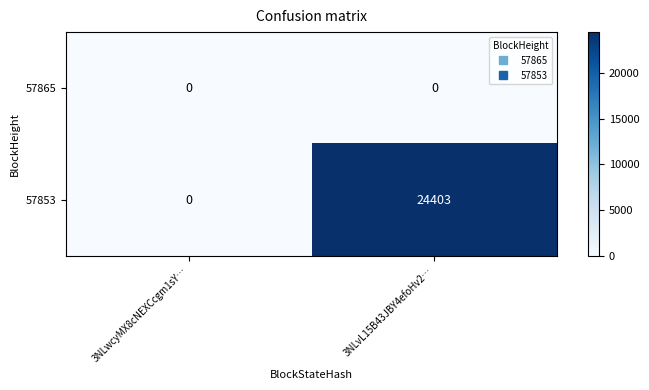

Which label corresponds to the largest value in the chart?

3NLvL15B43JBY4efoHv2…